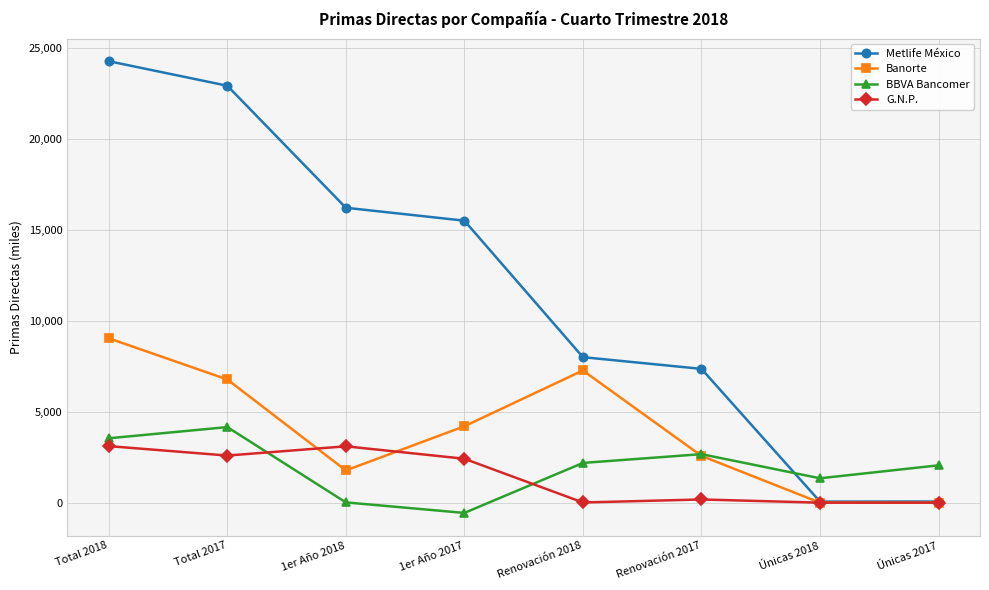

The Banorte series shows 0 at Únicas 2017. True or false?

True